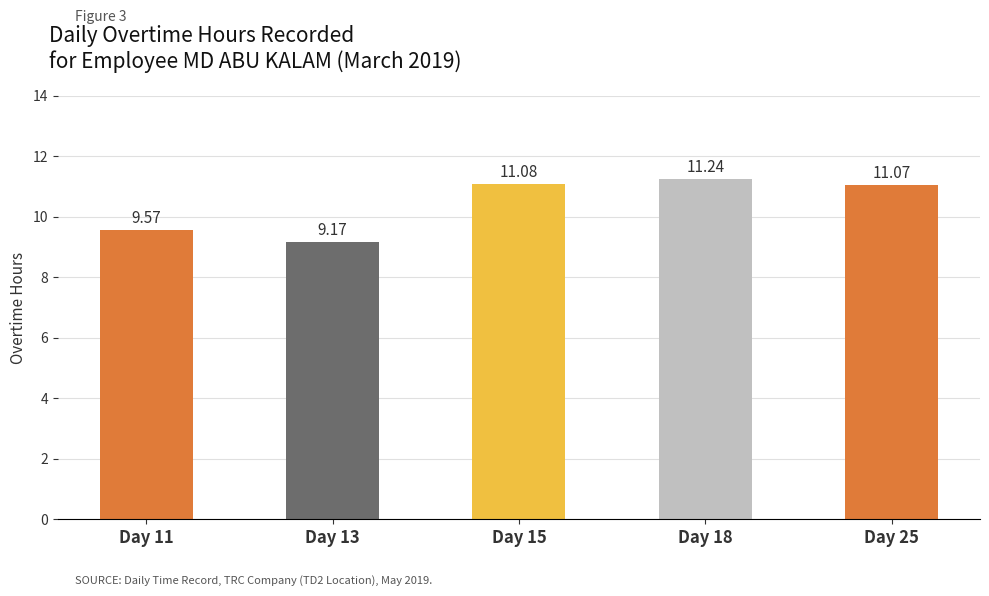

What is the difference between the values at Day 18 and Day 13?

2.1